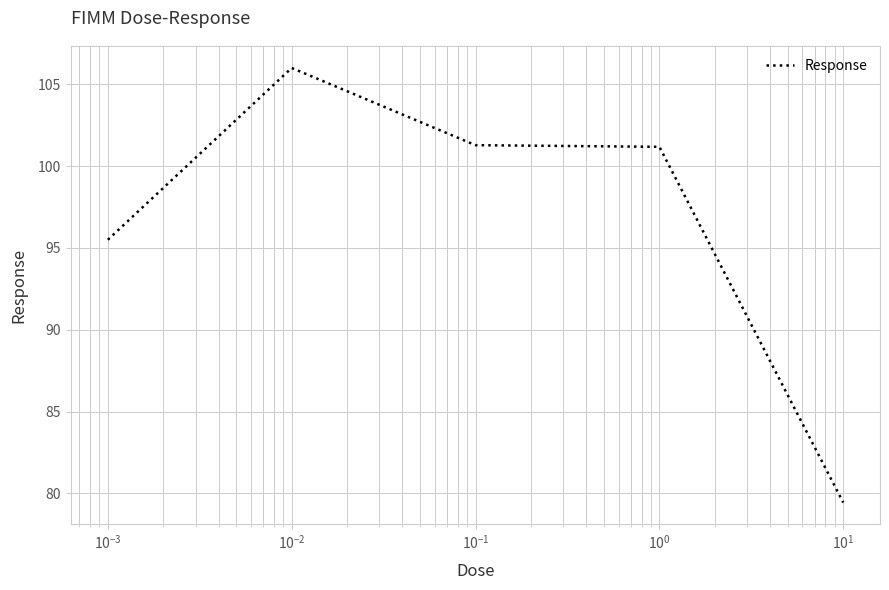

True or false: the data has more than 2 interior local peaks.

False